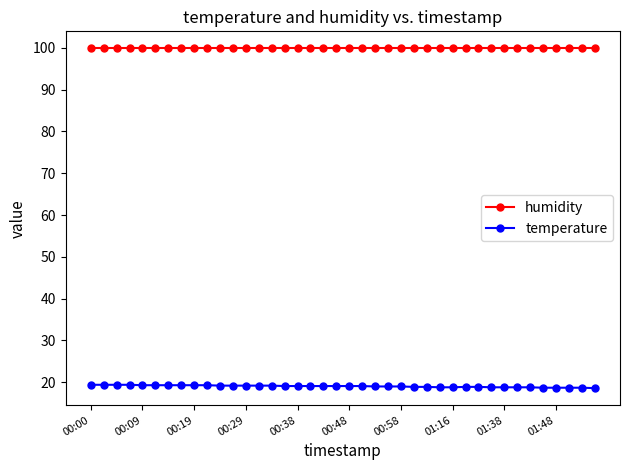

What is the maximum value shown in the chart?

99.9